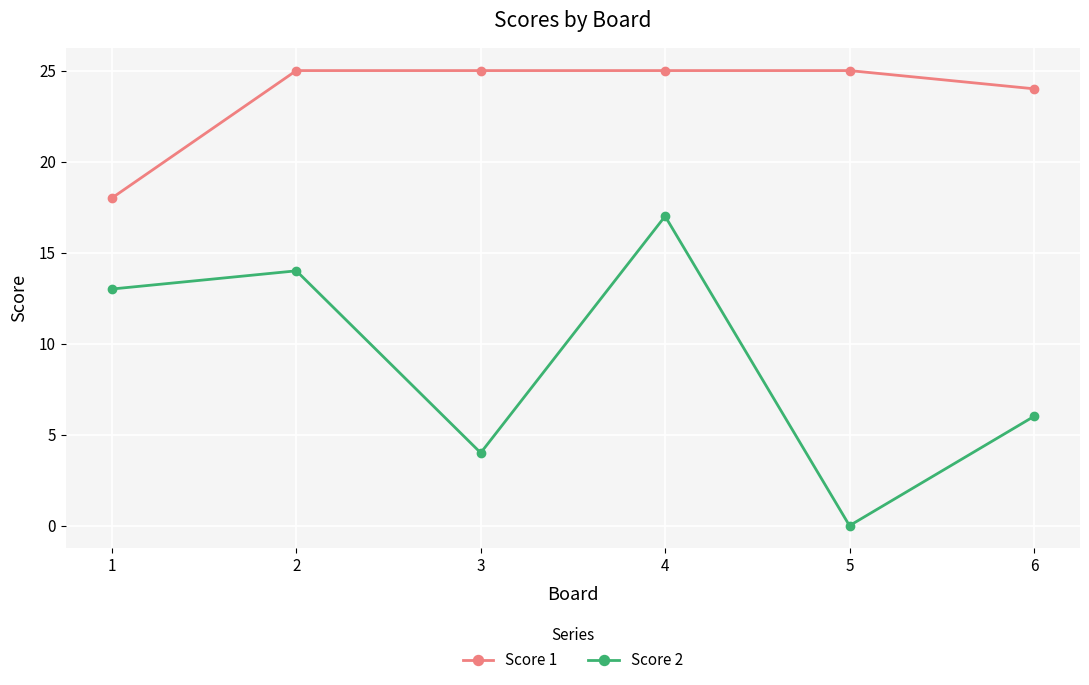

Reading left to right, what are all the values shown in this chart?

Score 1: 1=18	2=25	3=25	4=25	5=25	6=24
Score 2: 1=13	2=14	3=4	4=17	5=0	6=6